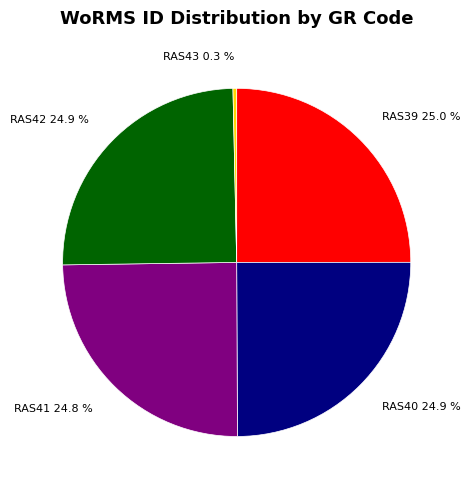

What percentage do RAS39 and RAS41 together represent?

49.8%